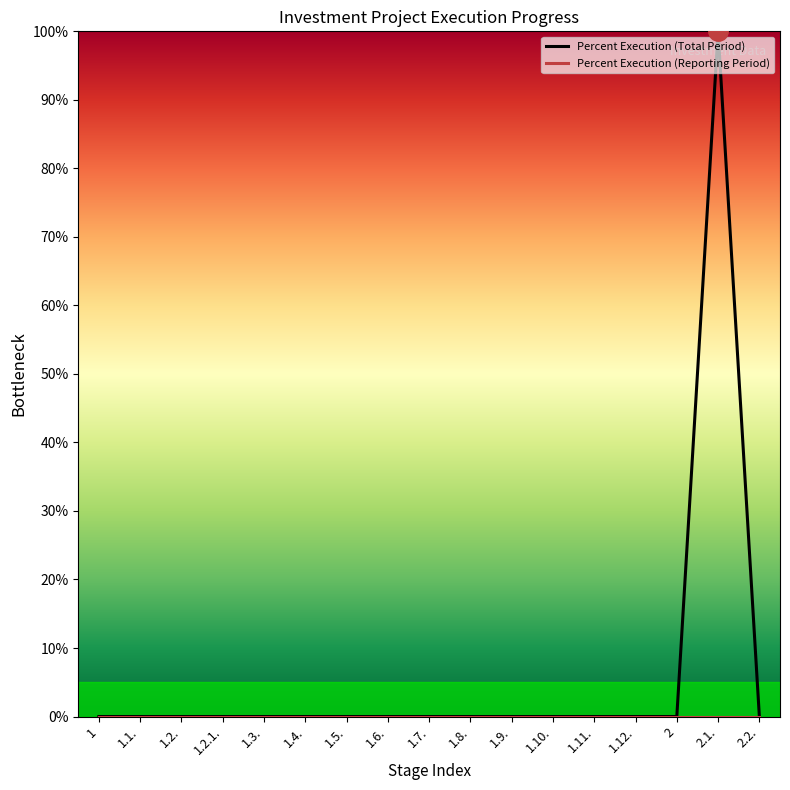

Which series has the widest spread of values?

Percent Execution (Total Period)